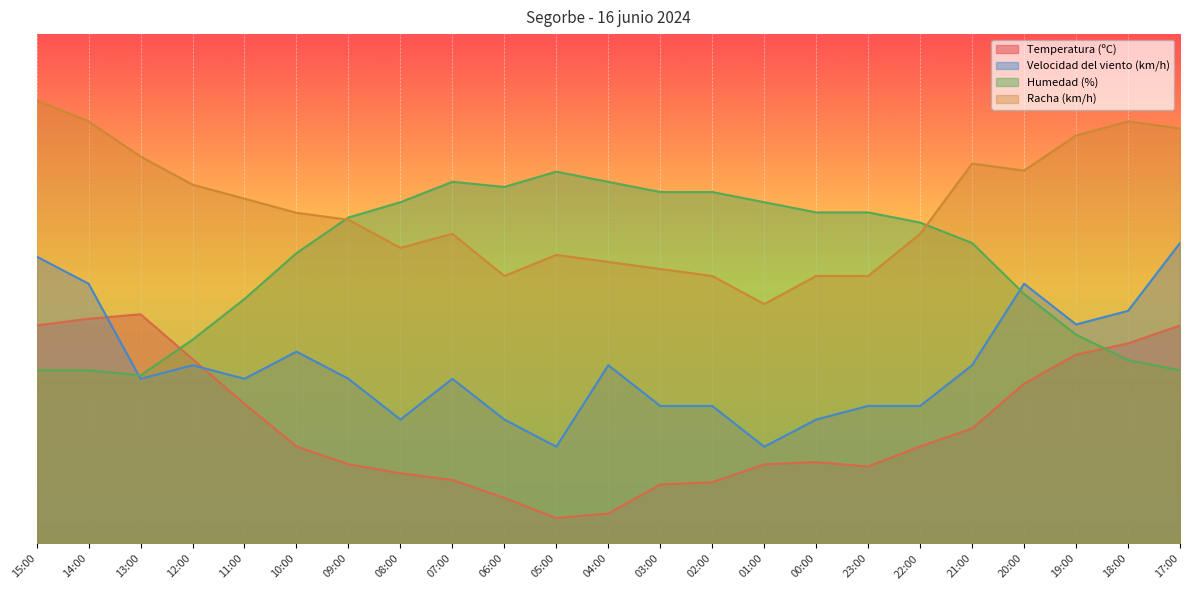

What are all the series names shown in the legend?

Temperatura (ºC), Velocidad del viento (km/h), Humedad (%), Racha (km/h)